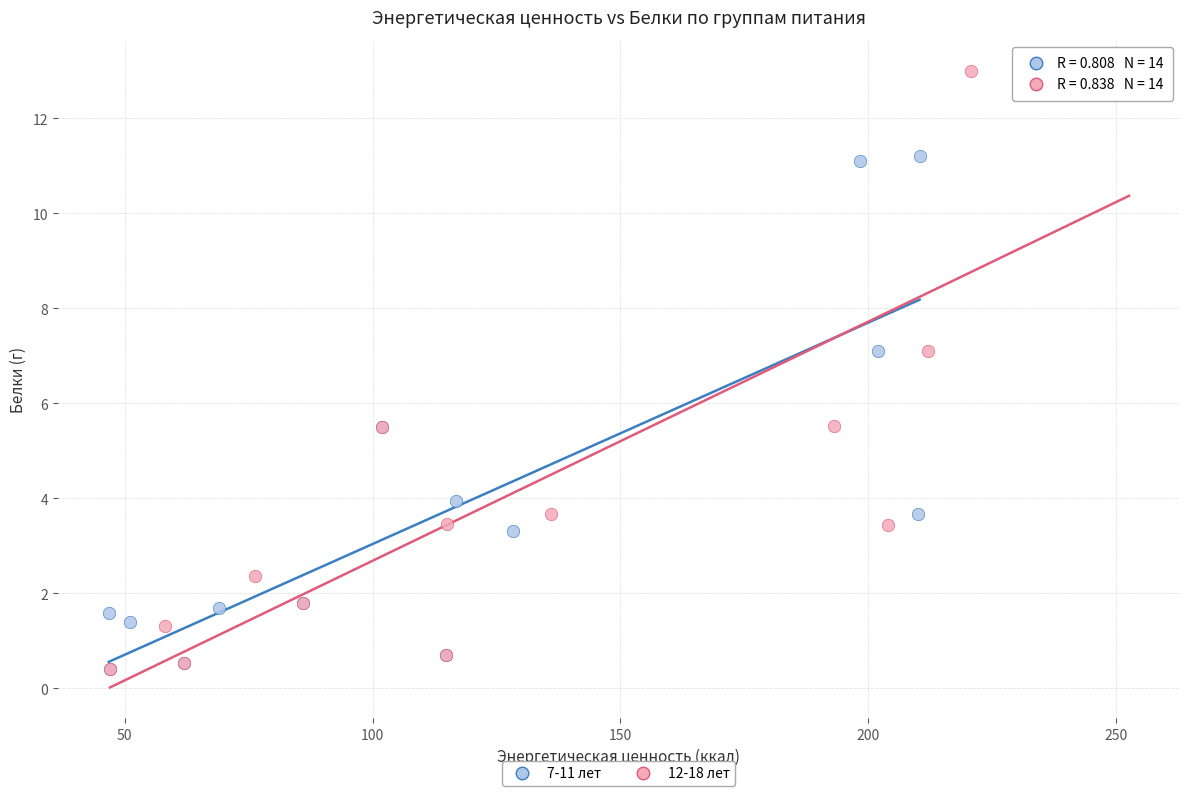

Which series has the widest spread of Y values?

12-18 лет